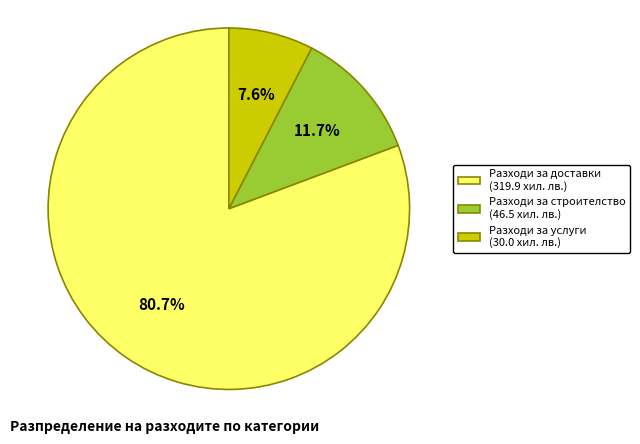

What is the total percentage of Разходи за услуги and Разходи за доставки?

88.3%